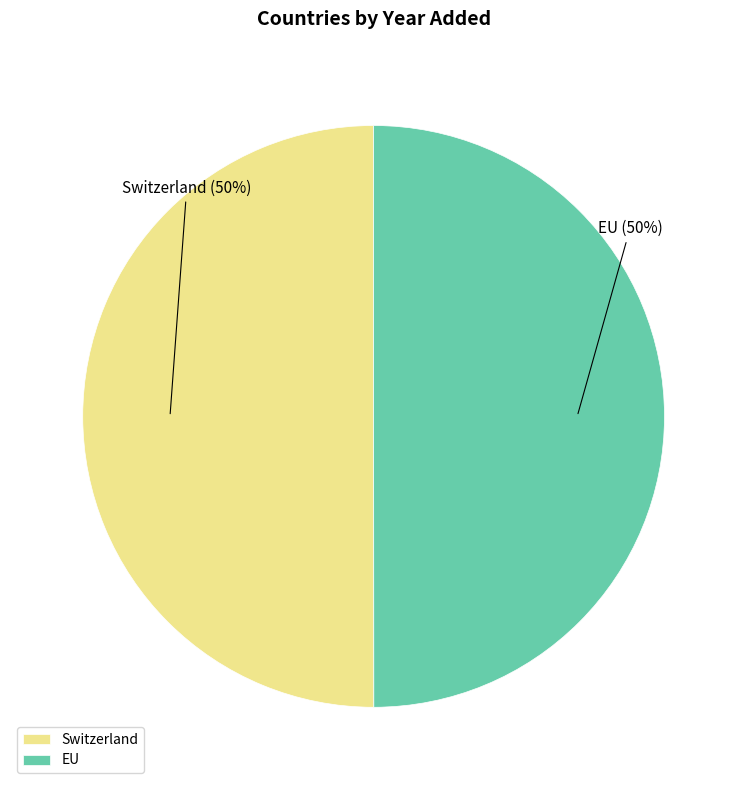

Is the sum of Switzerland and EU greater than half?

Yes